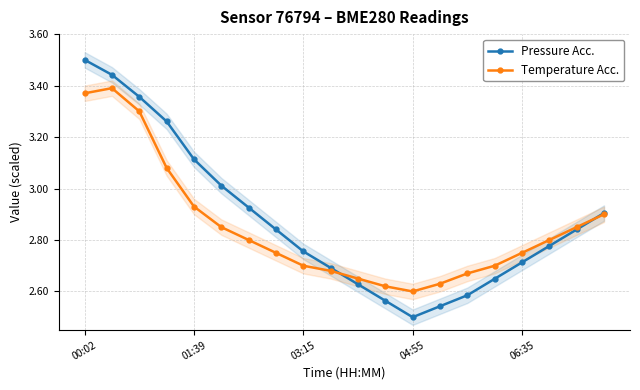

At how many categories does at least one series exceed 3?

6